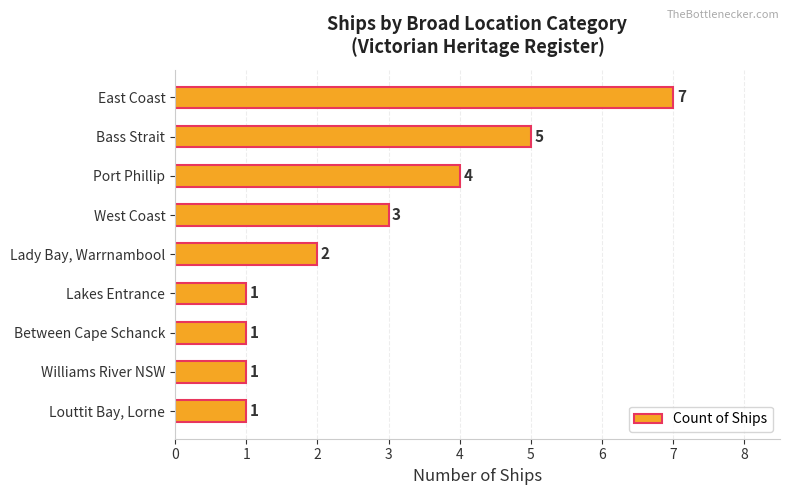

True or false: the data shows 0 at Williams River NSW.

False